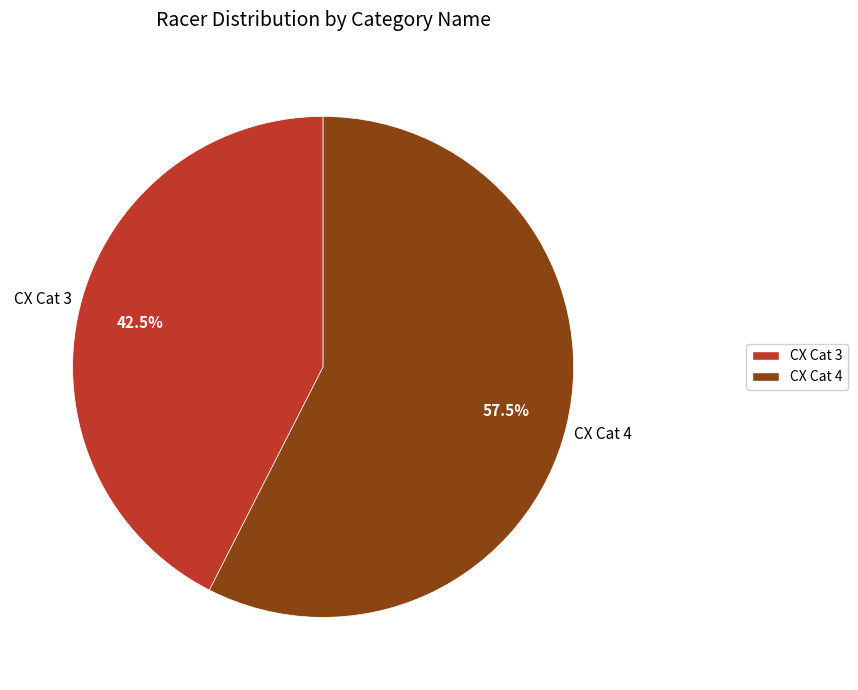

Does CX Cat 3 represent more than half of the total?

No